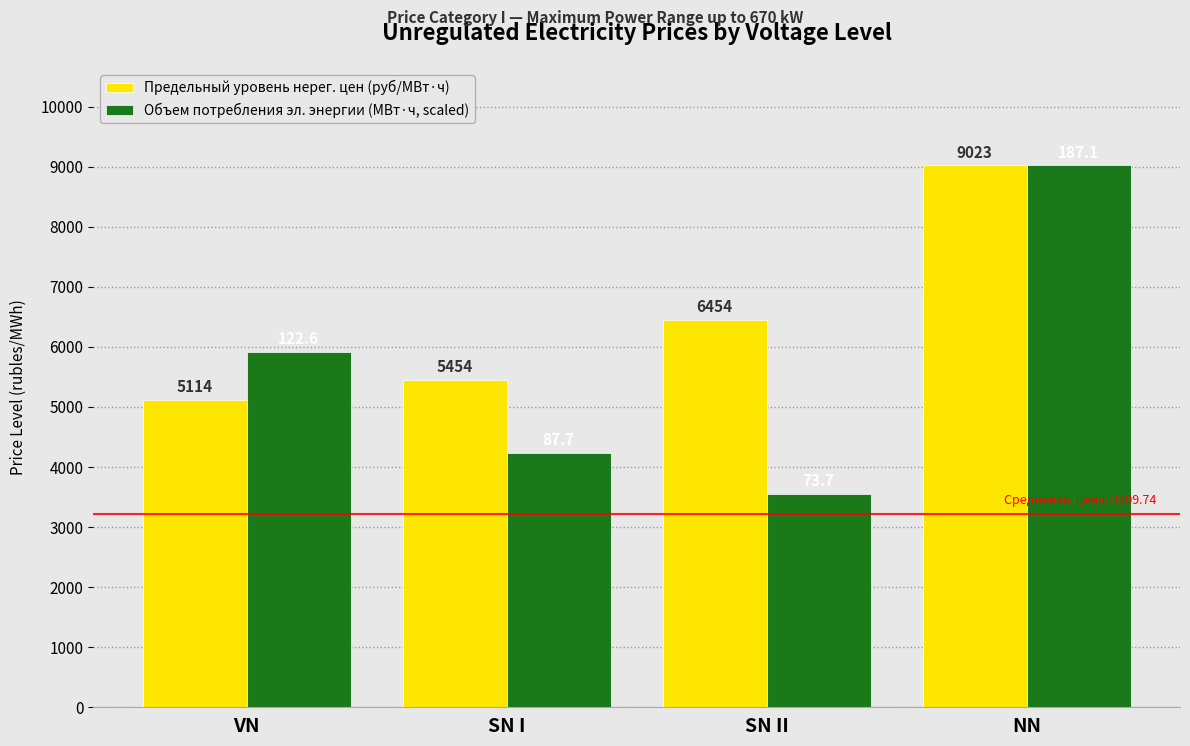

Reading right to left, list all the values displayed in this chart.

Предельный уровень нерег. цен (руб/МВт·ч): NN=9023.1	SN II=6454.2	SN I=5453.6	VN=5114.0
Объем потребления эл. энергии (МВт·ч, scaled): NN=9023.1	SN II=3554.7	SN I=4229.8	VN=5910.6